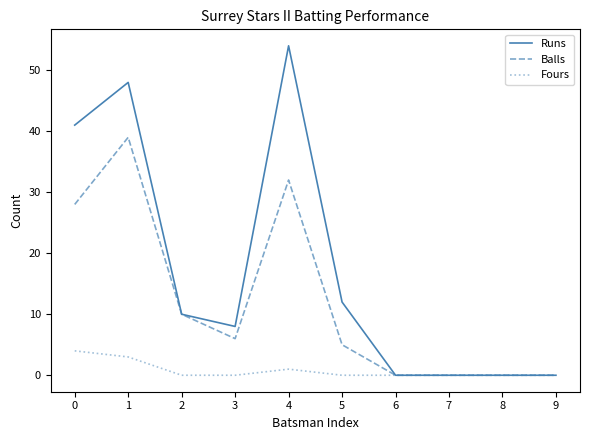

Is it true that Runs equals 48 at 1?

True